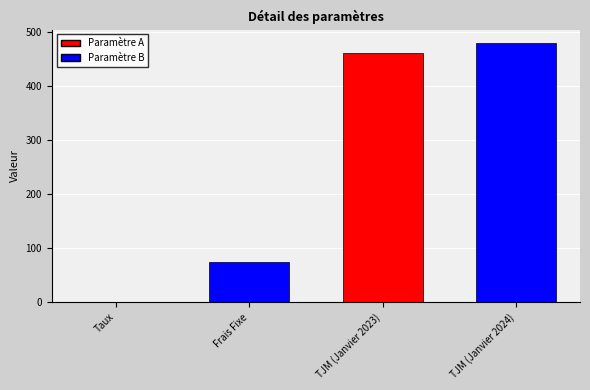

How many distinct data groups are displayed?

1